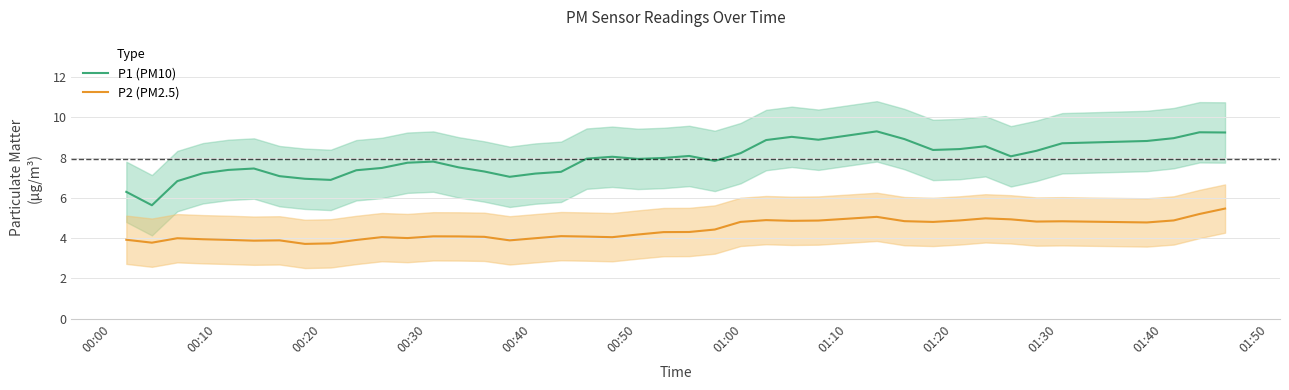

What is the smallest value displayed?

3.7